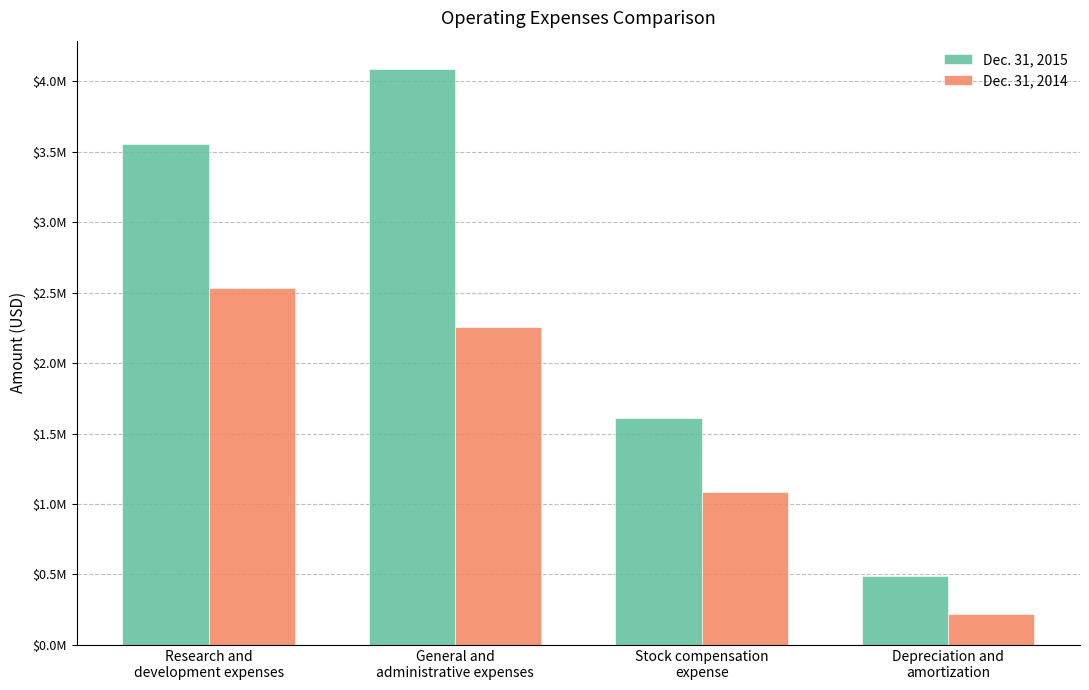

Read the Dec. 31, 2015 value at Stock compensation
expense.

1611000